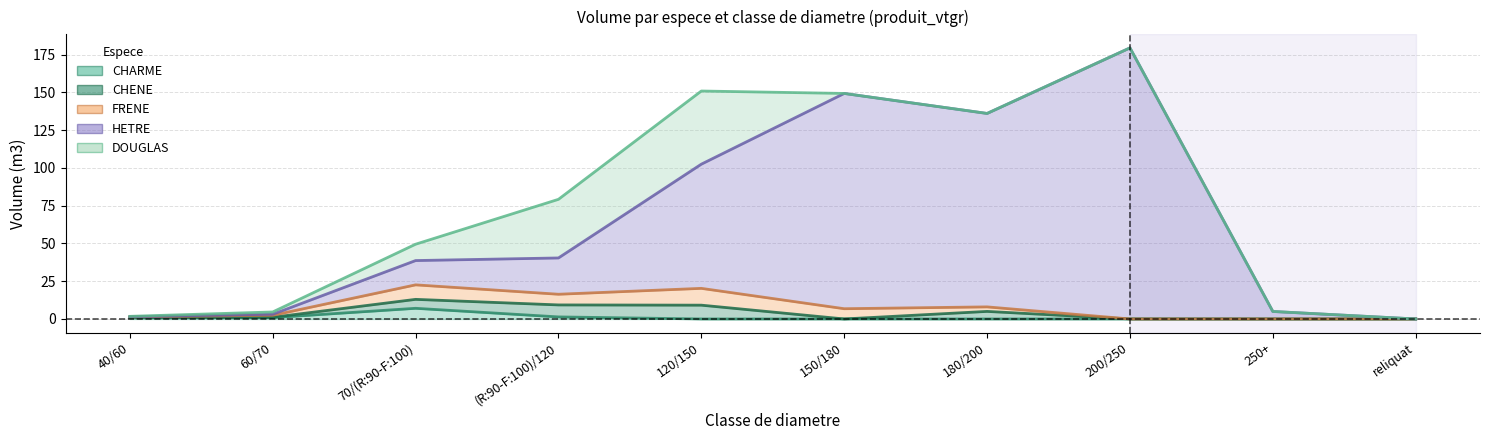

Between which two adjacent categories do CHENE and FRENE first intersect?

70/(R:90-F:100) and (R:90-F:100)/120